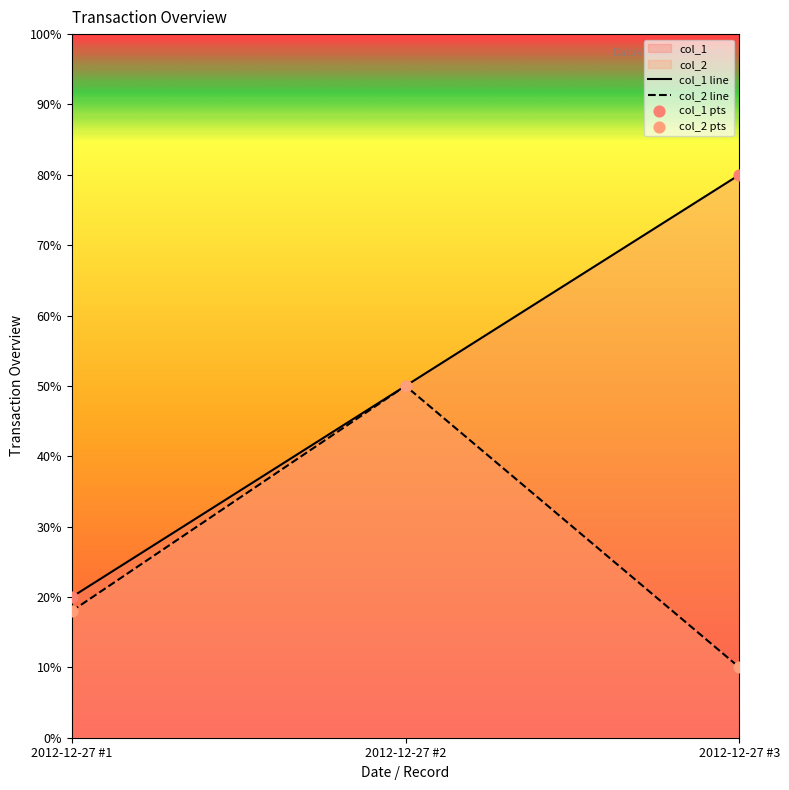

What is the total value across all series at 2012-12-27 #3?

90